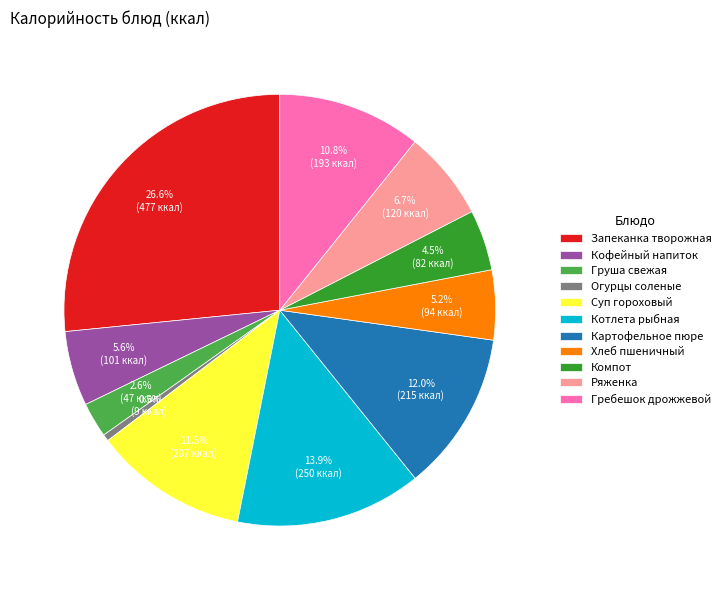

Which category has the smallest portion of the pie?

Огурцы соленые